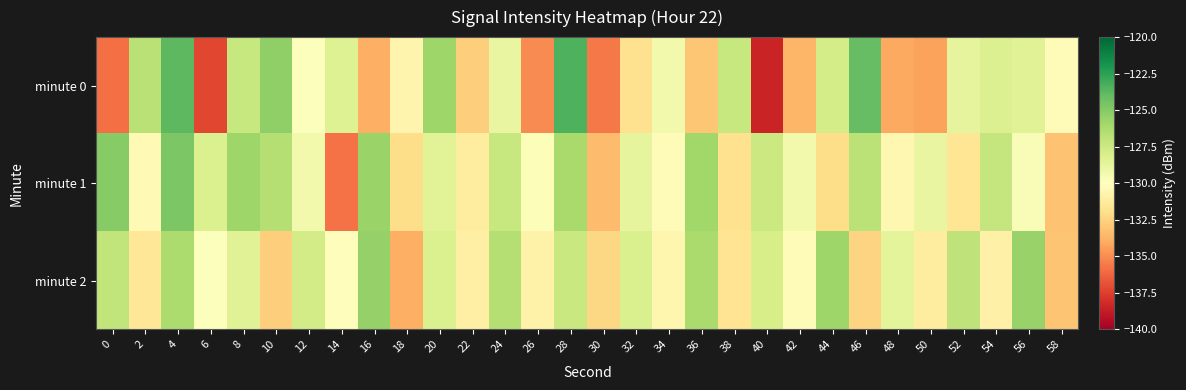

Reading right to left, transcribe all the data shown in this chart.

minute 0: 58=-130.2	56=-128.4	54=-128.3	52=-128.7	50=-134.3	48=-134.1	46=-124.0	44=-127.9	42=-133.6	40=-138.5	38=-127.3	36=-133.0	34=-129.4	32=-131.8	30=-135.6	28=-123.4	26=-135.0	24=-128.9	22=-132.7	20=-125.8	18=-130.6	16=-133.9	14=-128.3	12=-129.9	10=-125.4	8=-127.3	6=-137.2	4=-123.8	2=-126.8	0=-135.9
minute 1: 58=-133.2	56=-129.7	54=-127.2	52=-131.6	50=-128.9	48=-130.5	46=-126.8	44=-132.1	42=-129.3	40=-127.5	38=-131.8	36=-125.9	34=-130.2	32=-128.7	30=-133.4	28=-126.1	26=-129.8	24=-127.3	22=-131.2	20=-128.5	18=-132.1	16=-125.6	14=-135.8	12=-129.3	10=-126.6	8=-125.8	6=-128.1	4=-124.7	2=-130.4	0=-125.0
minute 2: 58=-133.1	56=-125.6	54=-130.9	52=-127.0	50=-131.2	48=-128.6	46=-132.5	44=-125.8	42=-130.3	40=-127.9	38=-131.7	36=-126.2	34=-130.6	32=-128.1	30=-132.3	28=-127.4	26=-130.8	24=-126.6	22=-131.0	20=-128.2	18=-133.9	16=-125.5	14=-130.1	12=-127.8	10=-132.7	8=-128.4	6=-129.9	4=-126.3	2=-131.5	0=-127.1